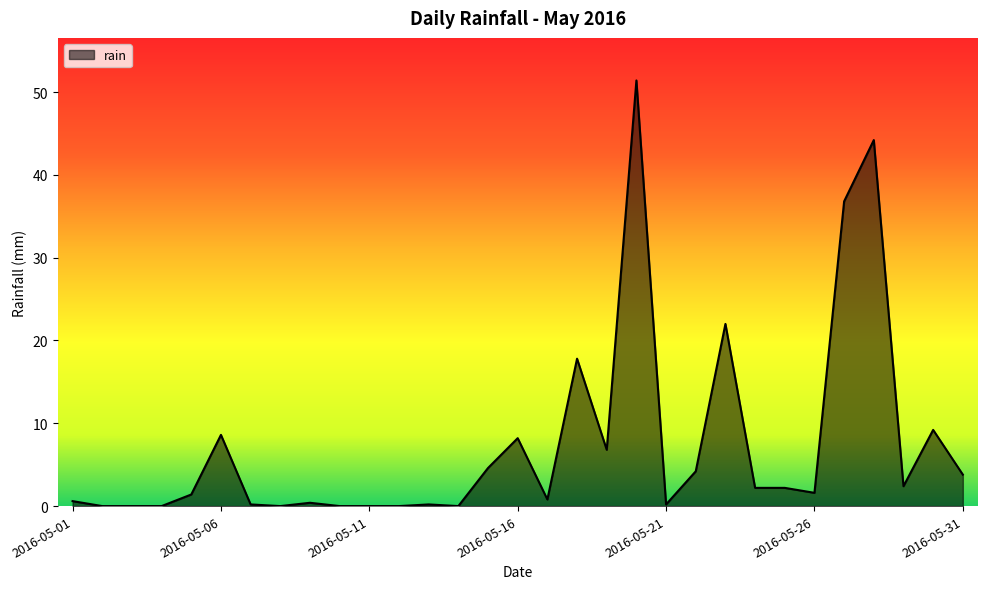

What is the average value?

7.4